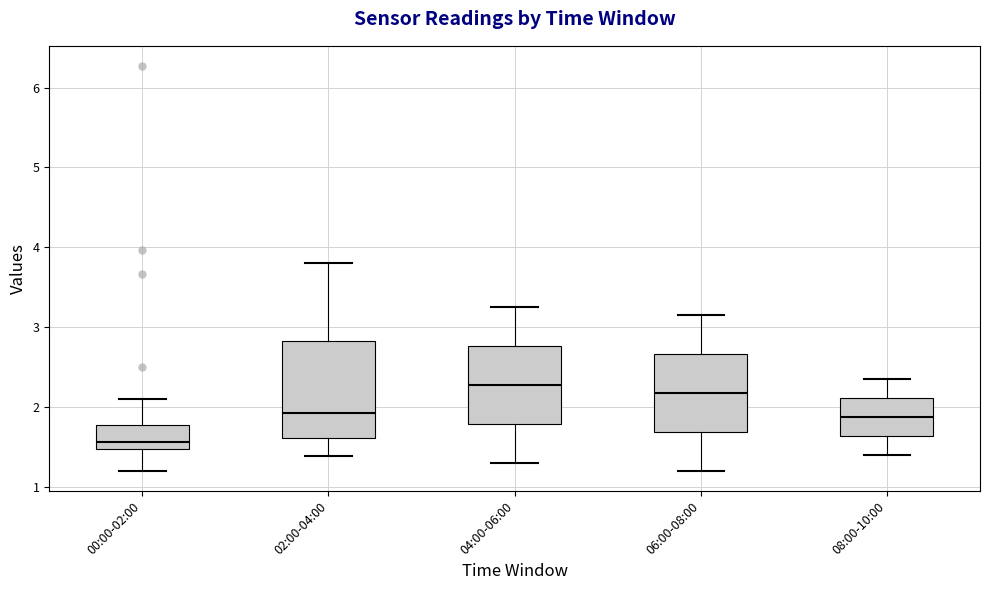

Reading left to right, transcribe this box plot: for each box, give where its median line is, the range the box spans, and where its two whiskers end, as read against the y-axis. The values are not printed on the chart, so give them approximately, as read against the axis.

00:00-02:00: median 1.6, box 1.5 to 1.8, whiskers 1.2 to 2.1
02:00-04:00: median 1.9, box 1.6 to 2.8, whiskers 1.4 to 3.8
04:00-06:00: median 2.3, box 1.8 to 2.8, whiskers 1.3 to 3.3
06:00-08:00: median 2.2, box 1.7 to 2.7, whiskers 1.2 to 3.2
08:00-10:00: median 1.9, box 1.6 to 2.1, whiskers 1.4 to 2.4